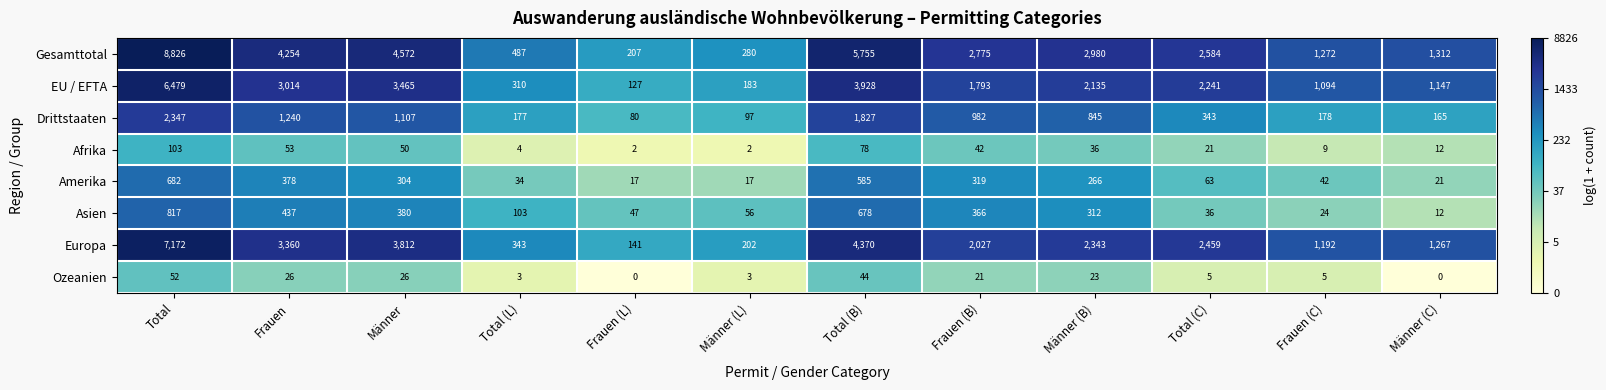

The value of Europa at Frauen is 795. True or false?

False